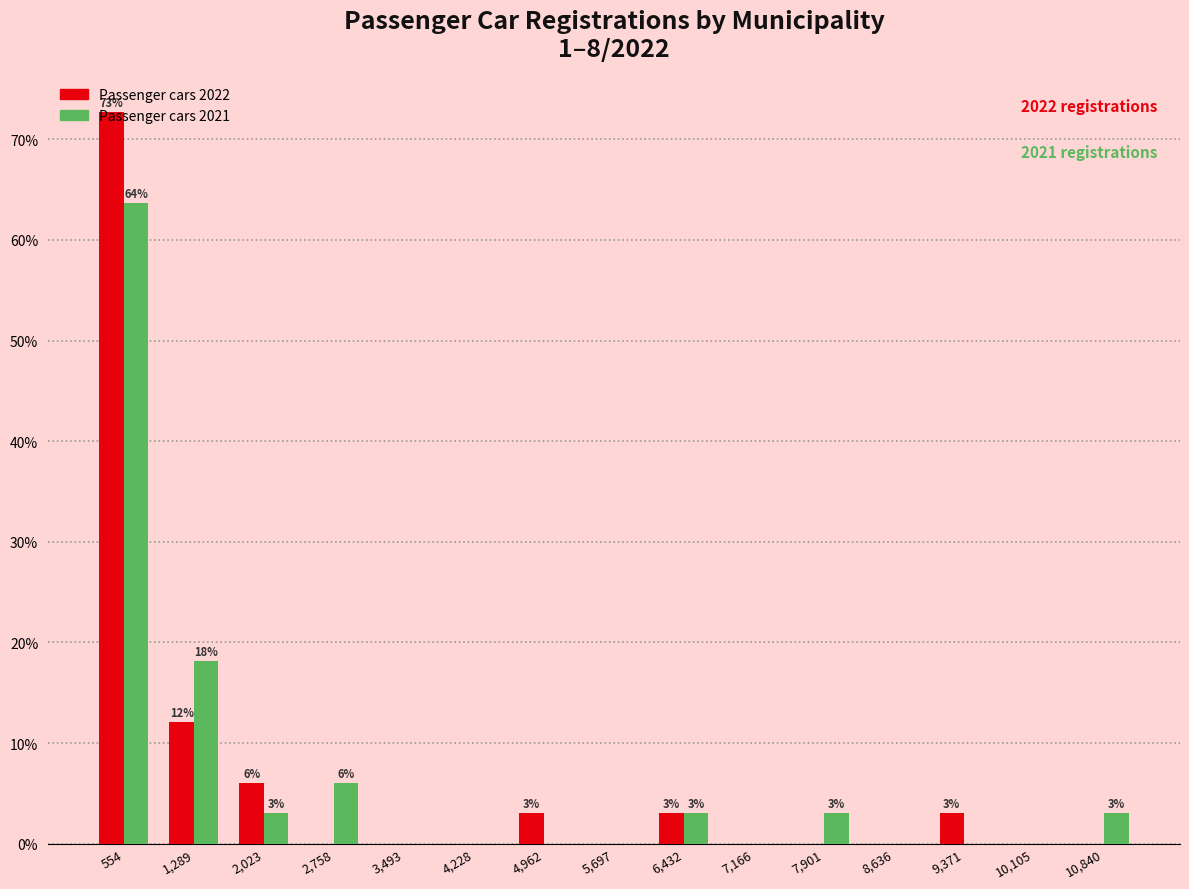

In the Passenger cars 2021 series, which range on the x-axis has the tallest bar?

200 to 900